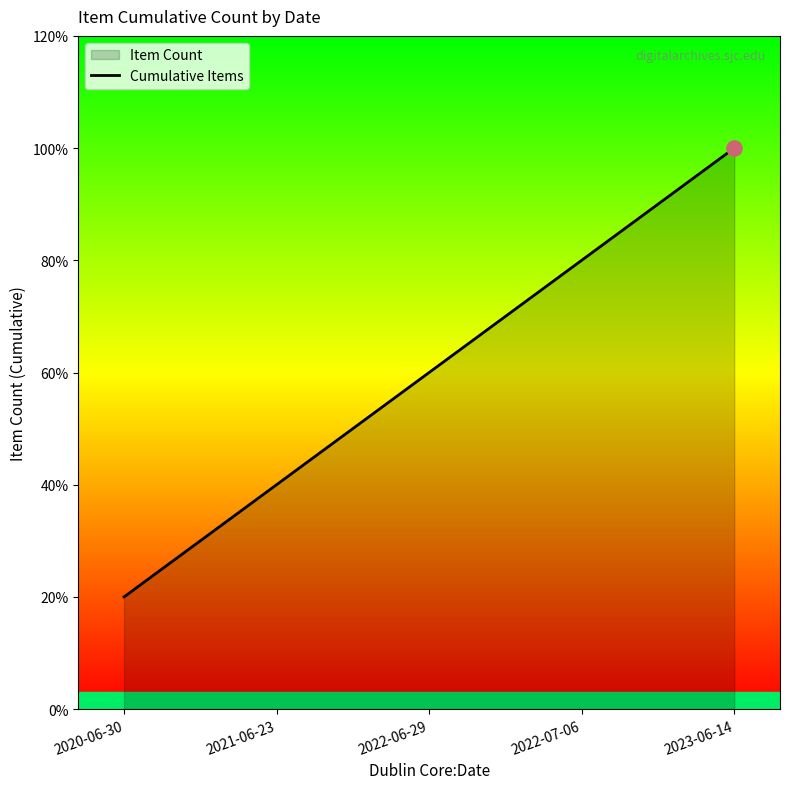

What is the change in value from 2021-06-23 to 2022-07-06?

+2